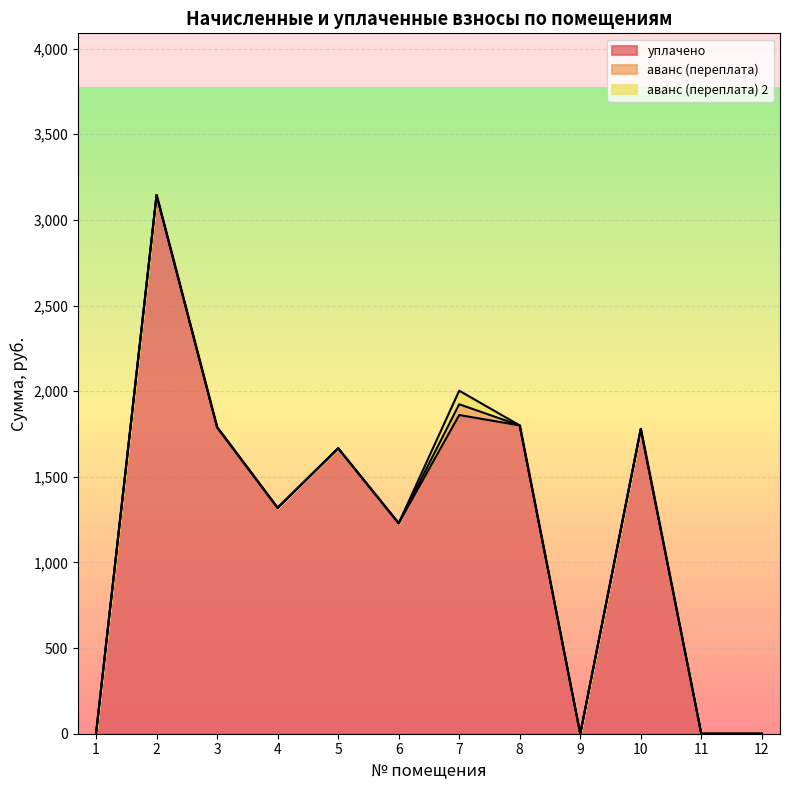

List the series in order of their peak value, highest first.

уплачено, аванс (переплата) 2, аванс (переплата)